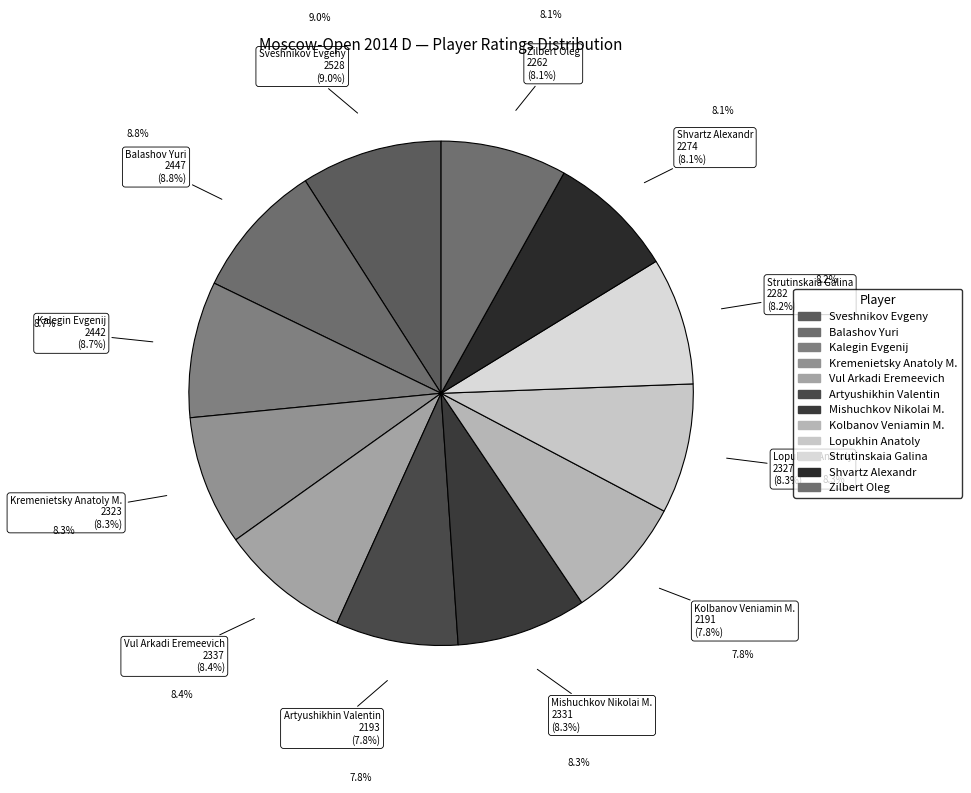

To the nearest percent, what is the combined percentage of Shvartz Alexandr and Kolbanov Veniamin M.?

16%